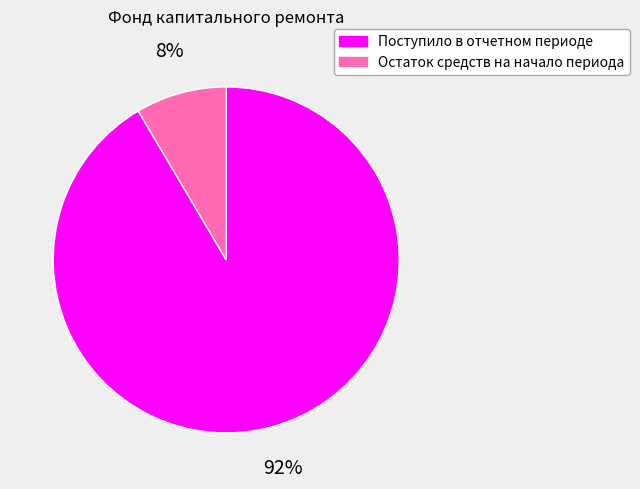

To the nearest percent, what portion does Поступило в отчетном периоде represent?

92%